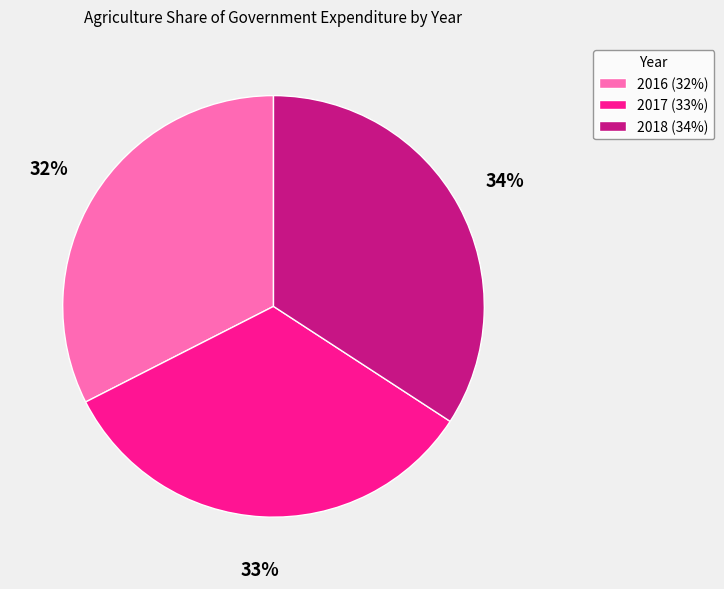

What is the largest slice in the pie chart?

2018